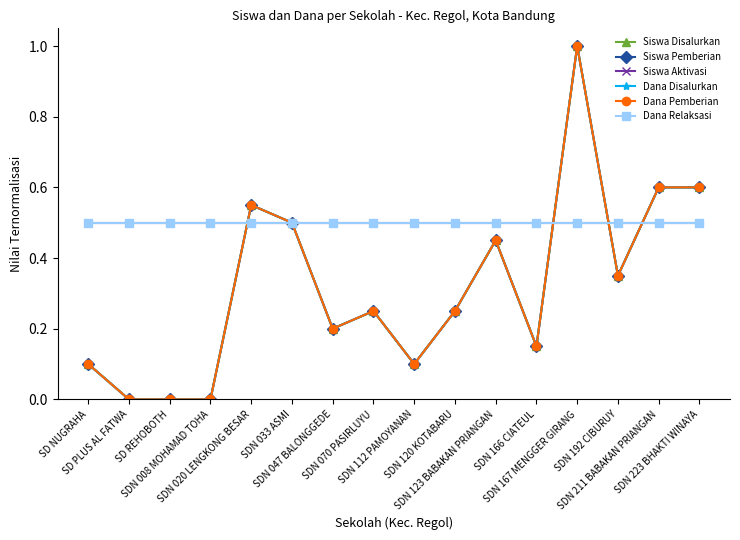

Count the number of categories in the chart.

16